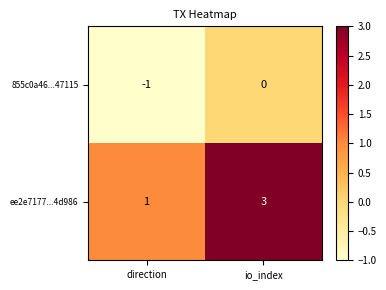

At how many categories does at least one series exceed 2?

1